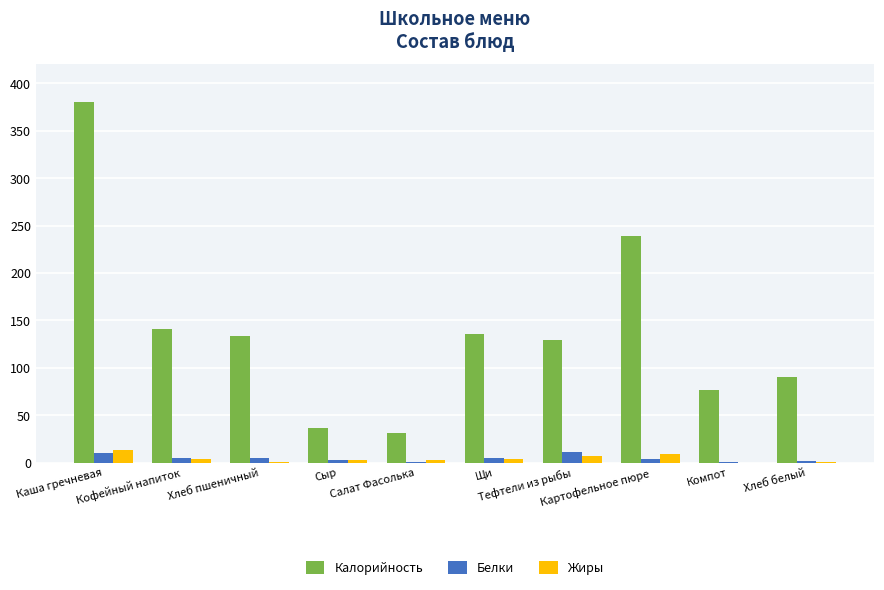

What are all the series names shown in the legend?

Калорийность, Белки, Жиры